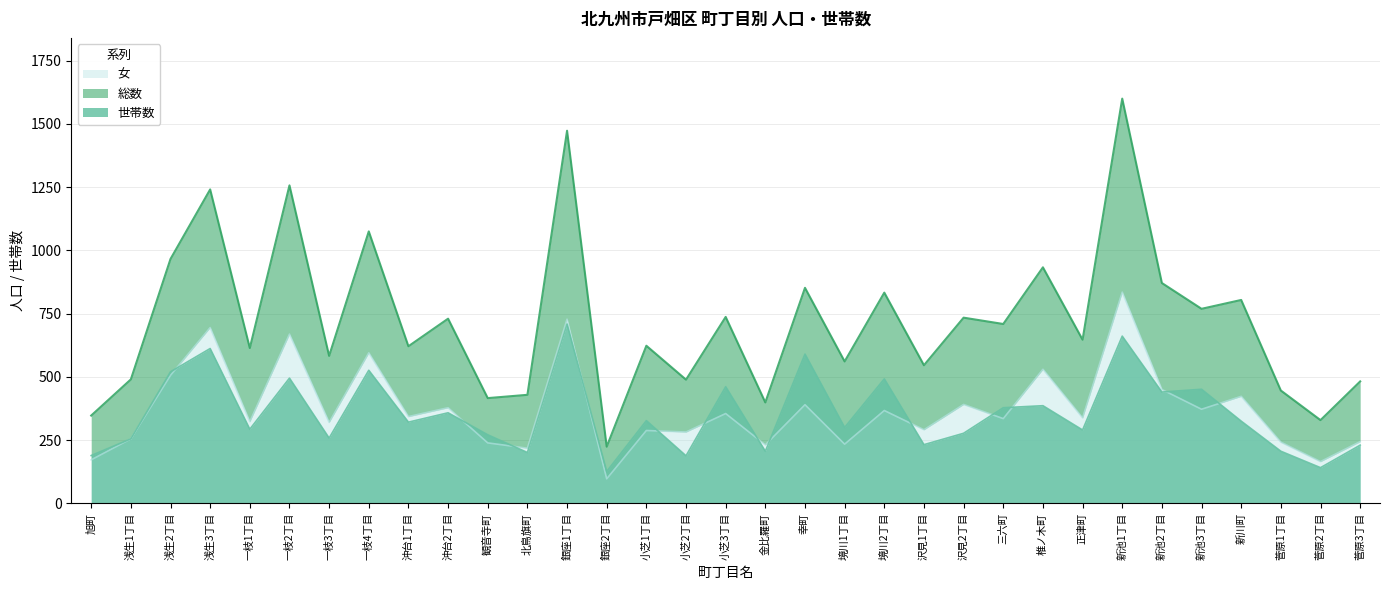

The 女 series shows 378 at 沖台2丁目. True or false?

True